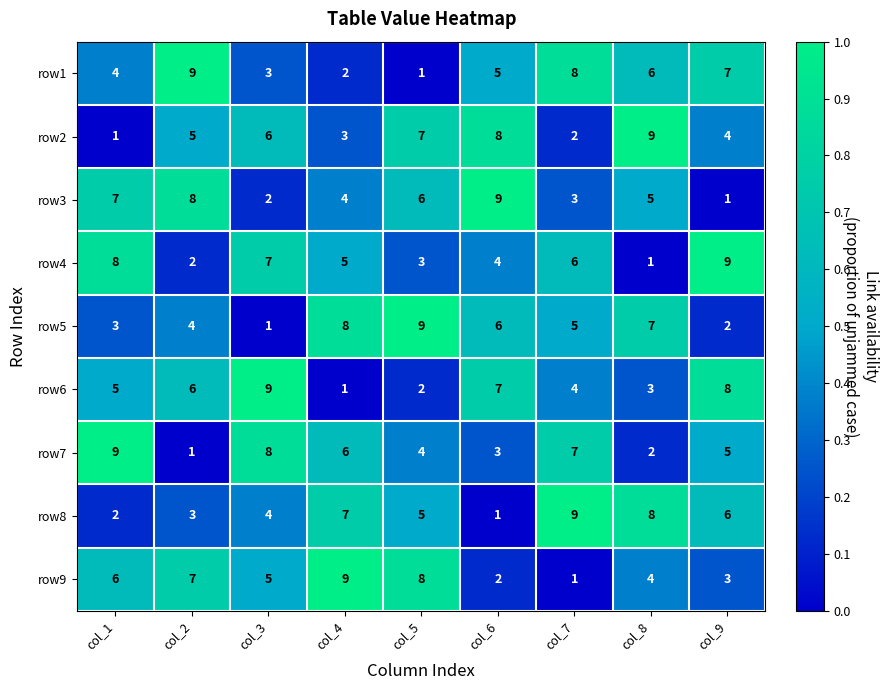

List the labels in order of row2 value, smallest first.

col_1, col_7, col_4, col_9, col_2, col_3, col_5, col_6, col_8